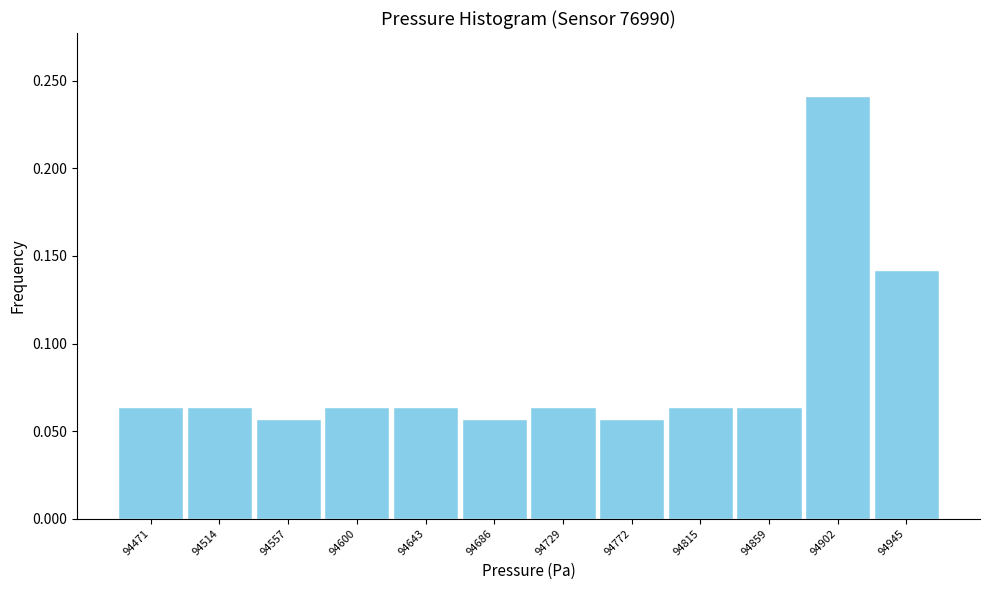

Which range on the x-axis has the tallest bar?

94880 to 94925